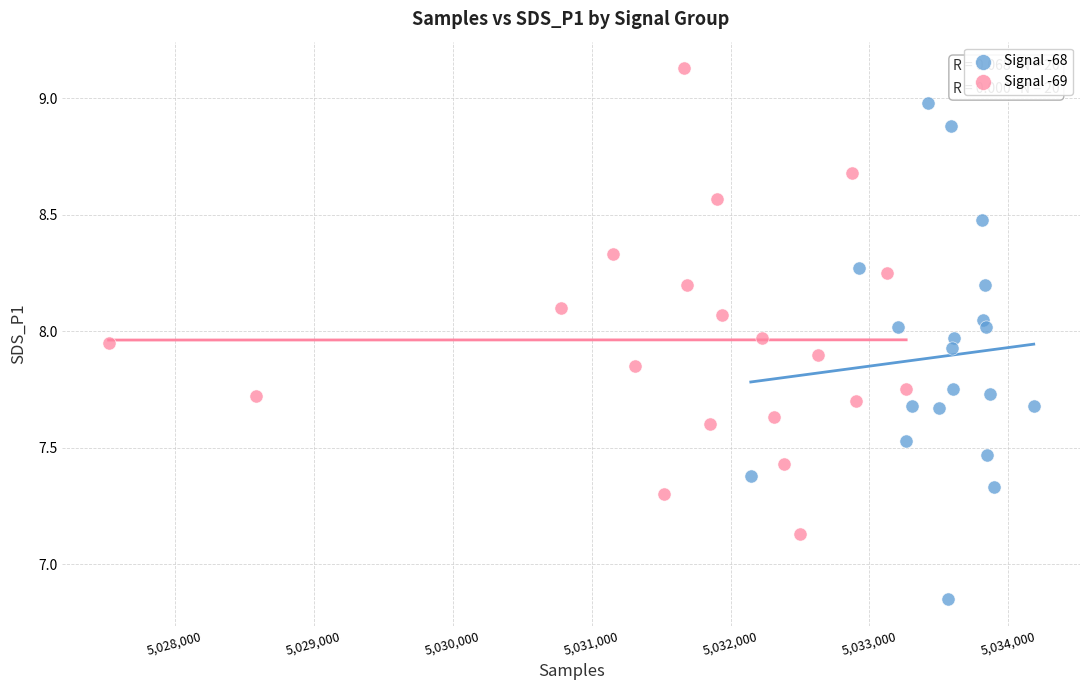

Which series has the widest spread of Y values?

Signal -68